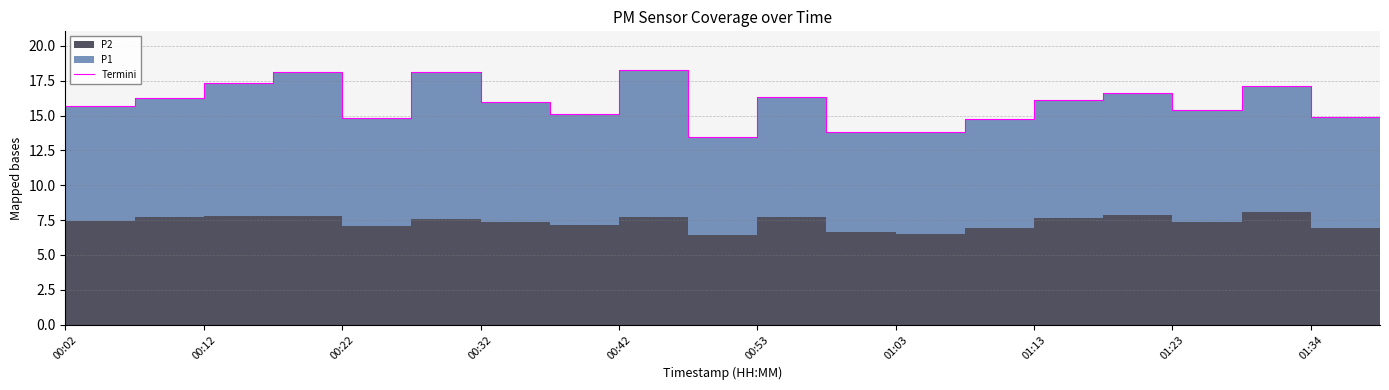

Does the chart display data point markers on the line(s)?

No